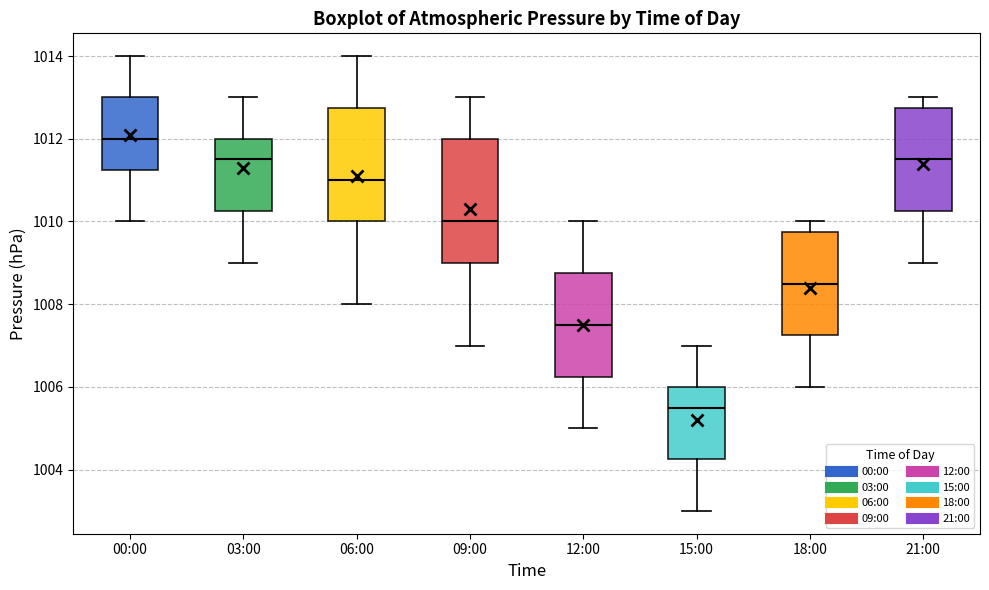

Reading left to right, transcribe this box plot: for each box, give where its median line is, the range the box spans, and where its two whiskers end, as read against the y-axis. The values are not printed on the chart, so give them approximately, as read against the axis.

00:00: median 1012.0, box 1011.2 to 1013.0, whiskers 1010.0 to 1014.0
03:00: median 1011.6, box 1010.2 to 1012.0, whiskers 1009.0 to 1013.0
06:00: median 1011.0, box 1010.0 to 1012.8, whiskers 1008.0 to 1014.0
09:00: median 1010.0, box 1009.0 to 1012.0, whiskers 1007.0 to 1013.0
12:00: median 1007.6, box 1006.2 to 1008.8, whiskers 1005.0 to 1010.0
15:00: median 1005.6, box 1004.2 to 1006.0, whiskers 1003.0 to 1007.0
18:00: median 1008.6, box 1007.2 to 1009.8, whiskers 1006.0 to 1010.0
21:00: median 1011.6, box 1010.2 to 1012.8, whiskers 1009.0 to 1013.0